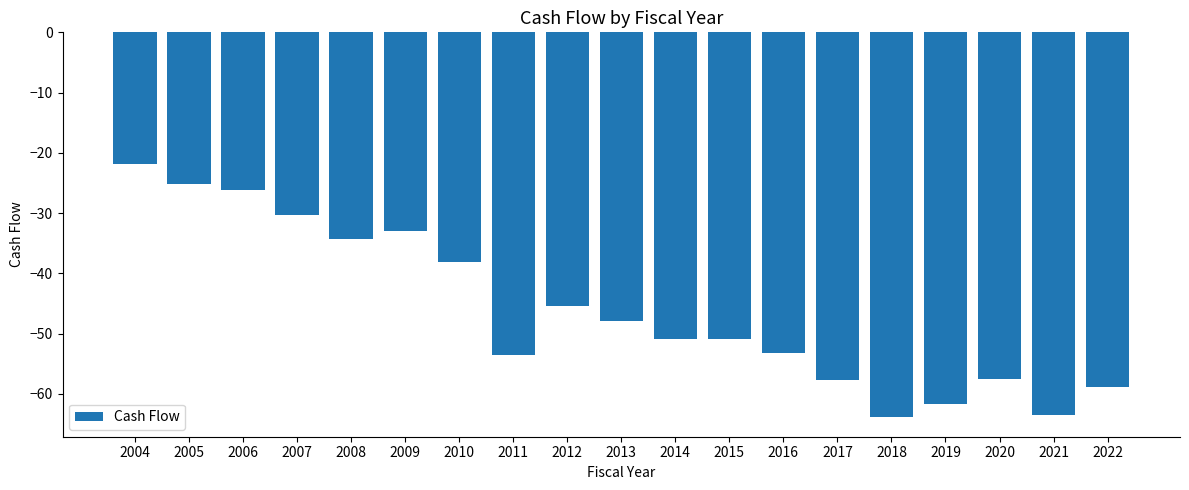

What is the minimum value shown in the chart?

-63.9